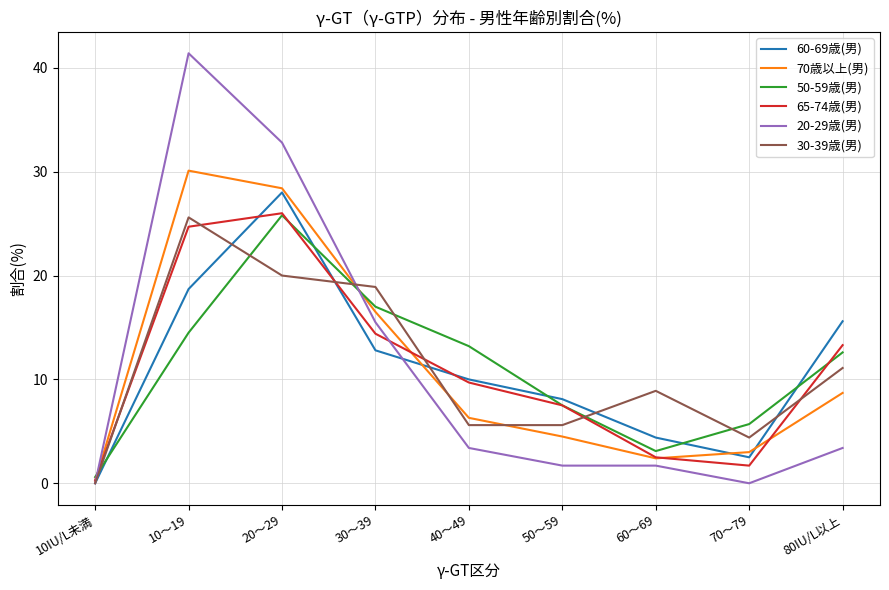

What position from the left is 50～59?

6